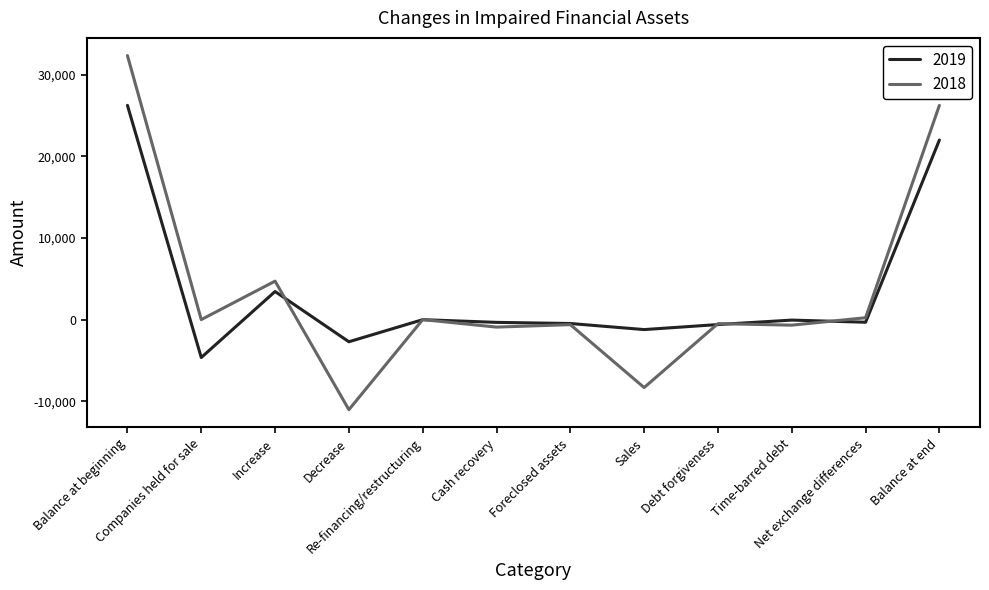

What is the spread (max minus min) of values at Companies held for sale?

4646